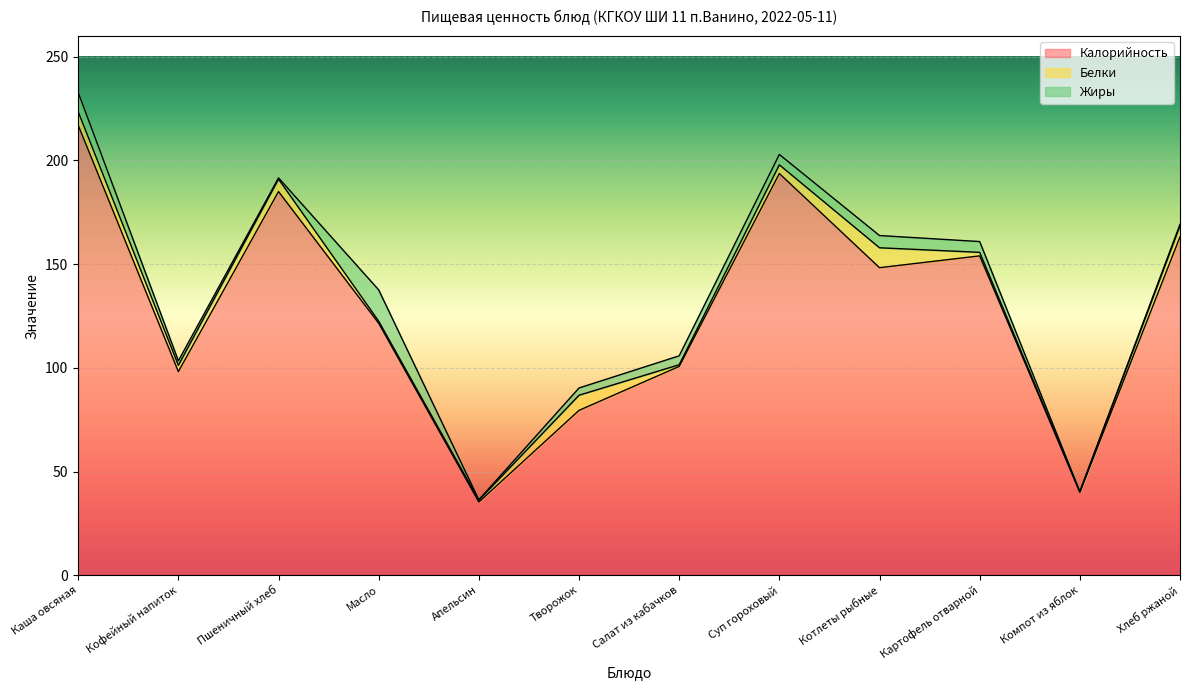

What is the total value across all series at Котлеты рыбные?

163.8